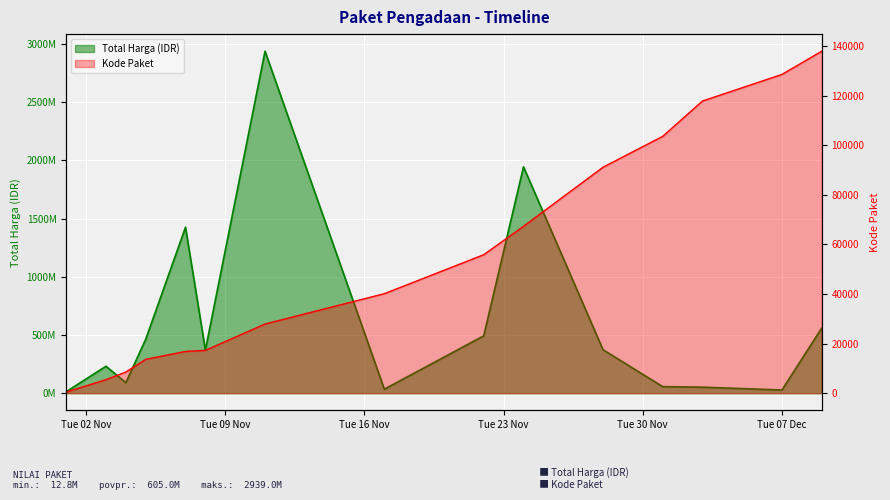

The Kode Paket series shows 30271 at 2021-11-07. True or false?

False